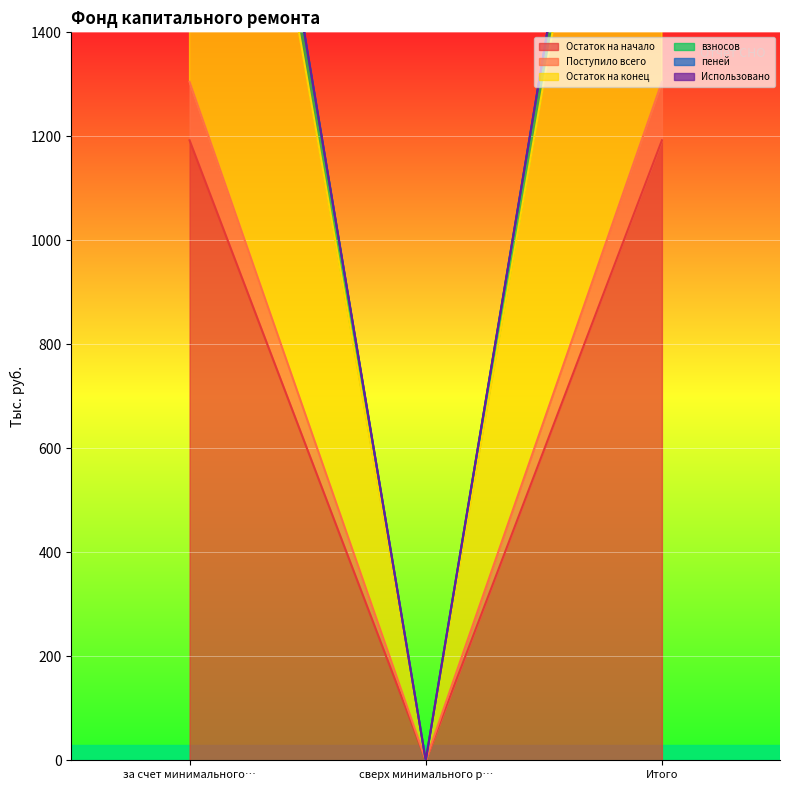

True or false: Остаток на начало has a value of 412.9 at за счет минимального….

False